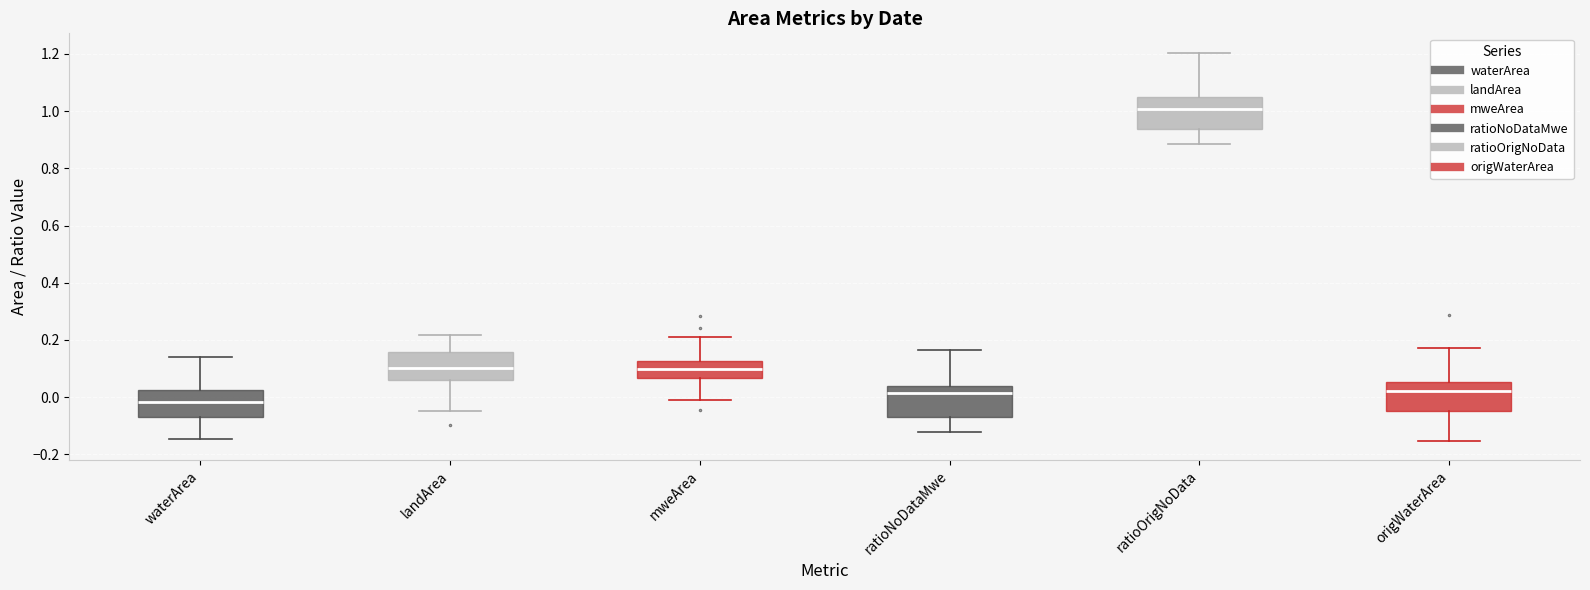

Where does the upper whisker of the box for ratioNoDataMwe end on the y-axis? The values are not printed on the chart, so give them approximately, as read against the axis.

0.16